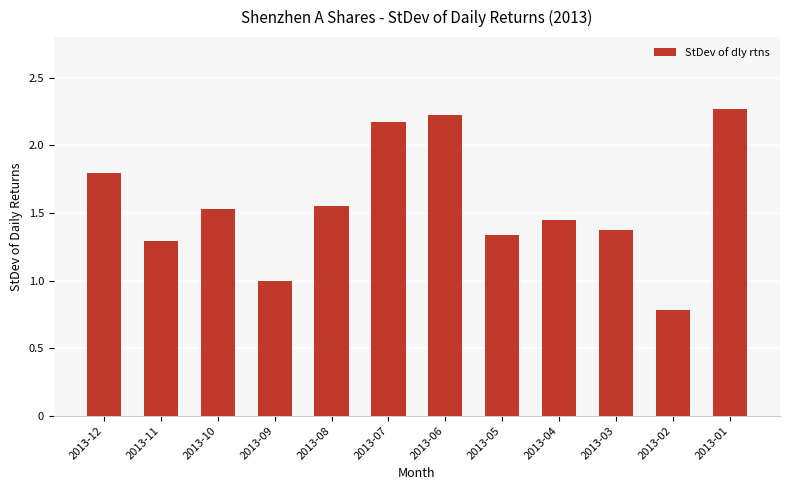

What is the value of the 4th bar from the left?

1.0